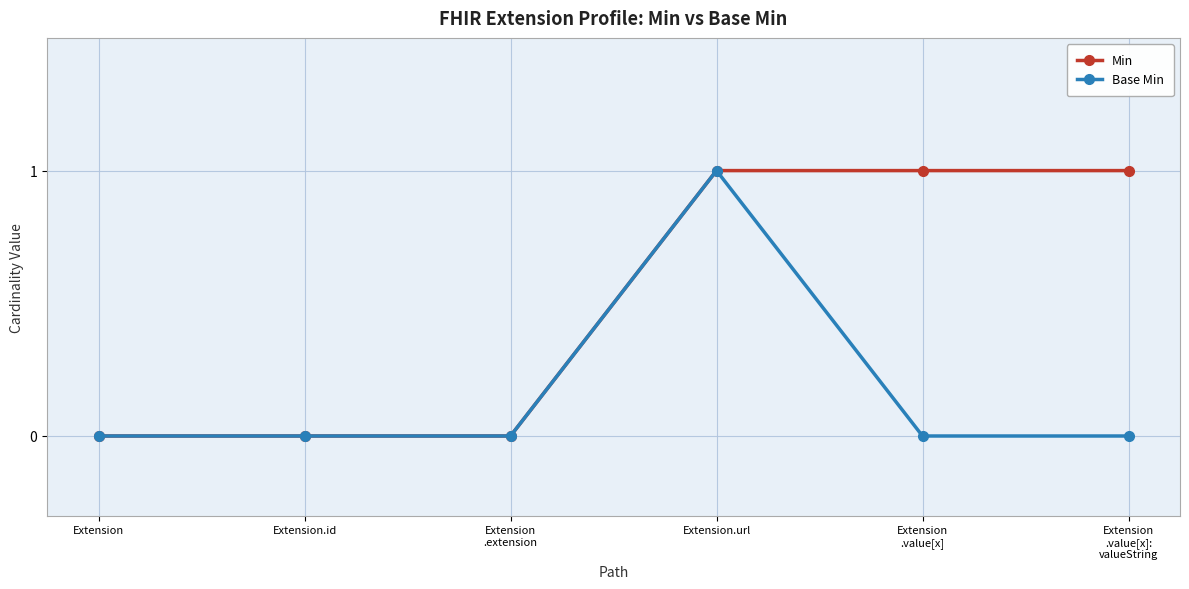

Which series has the largest total across all categories?

Min